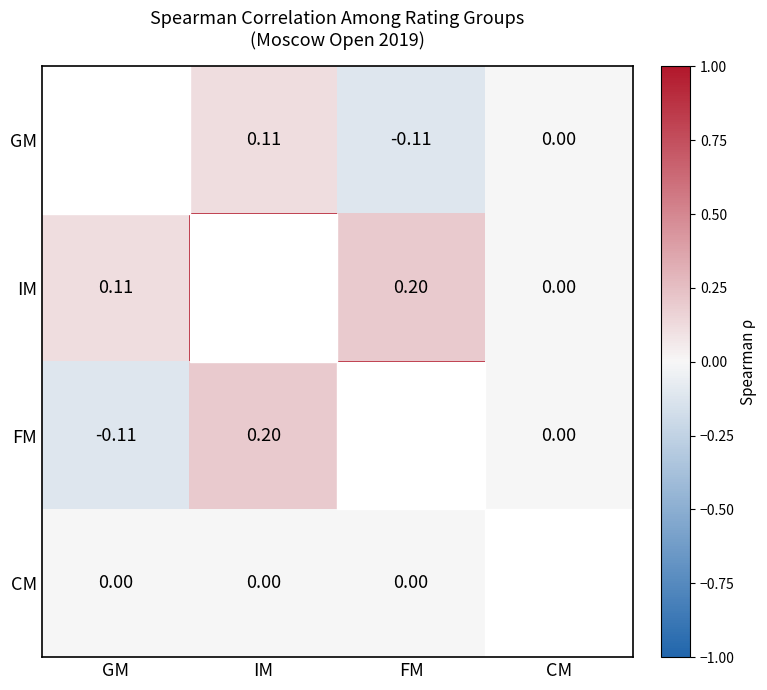

Is the value of CM at GM greater than the value of GM at FM?

Yes